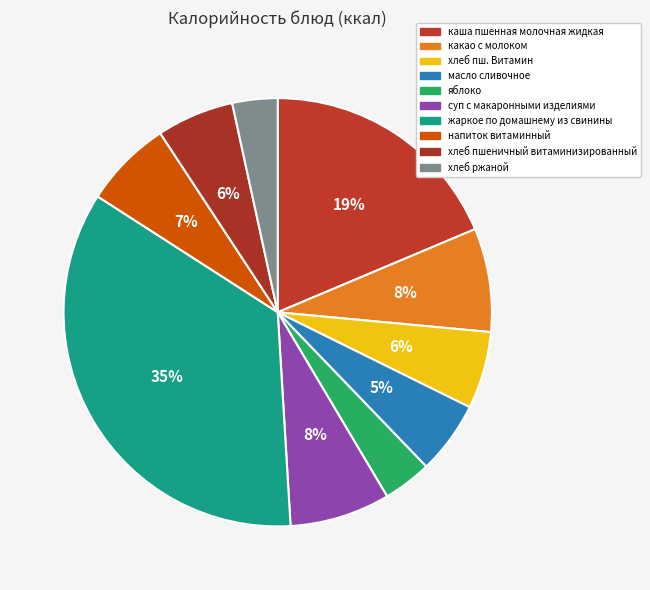

The какао с молоком slice represents 8% of the pie. True or false?

True